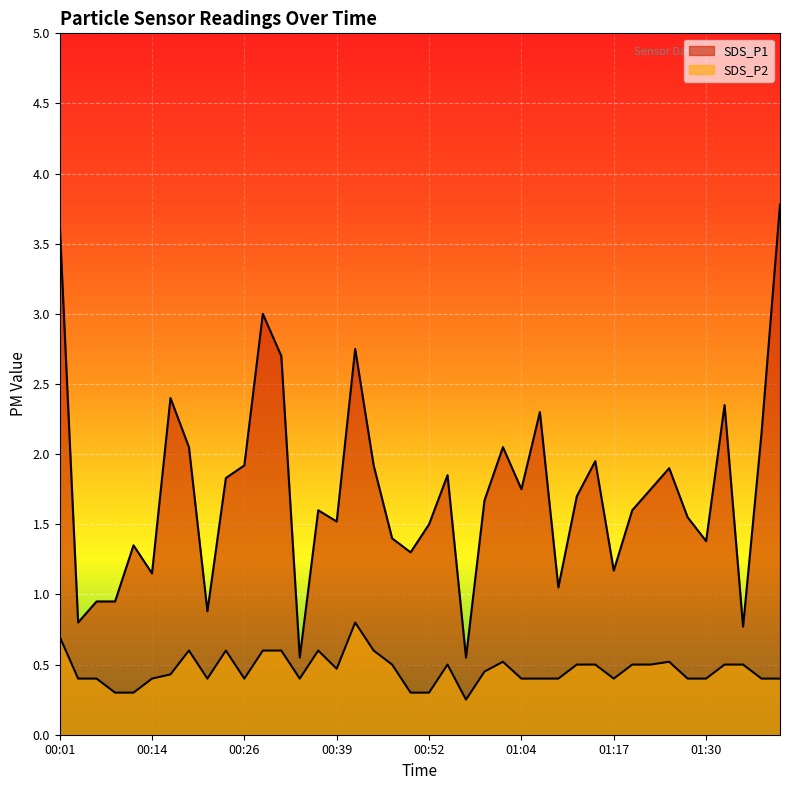

True or false: SDS_P2 and SDS_P1 intersect in this chart.

False